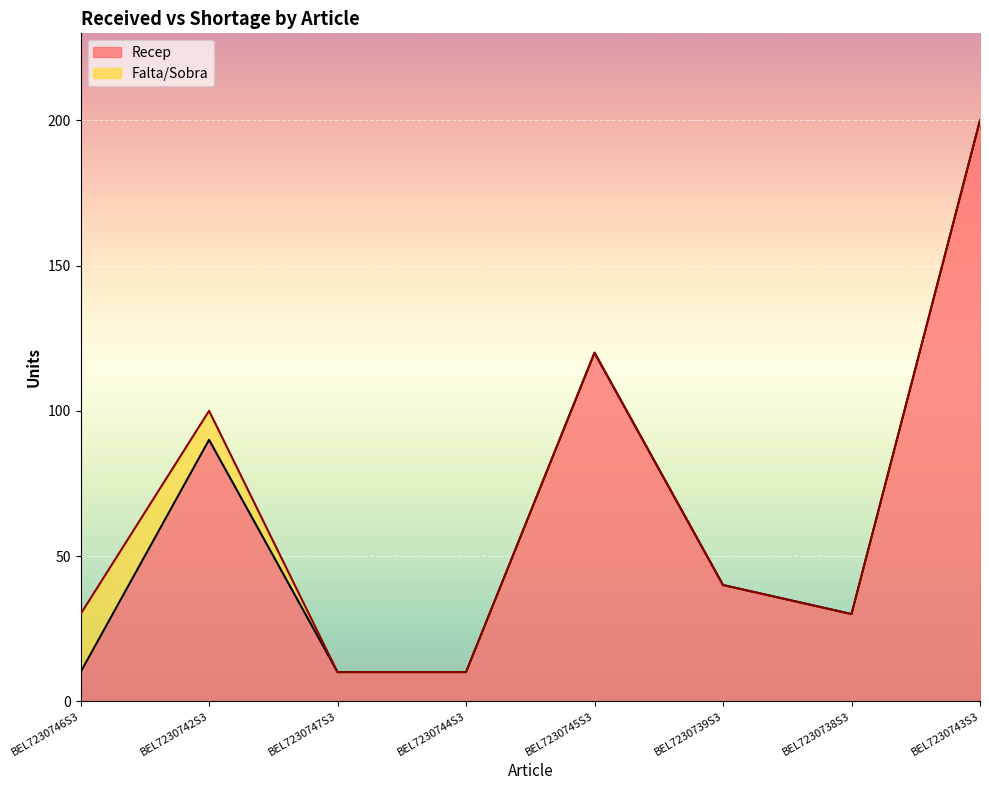

At which label does the data first exceed 40?

BEL7230742S3